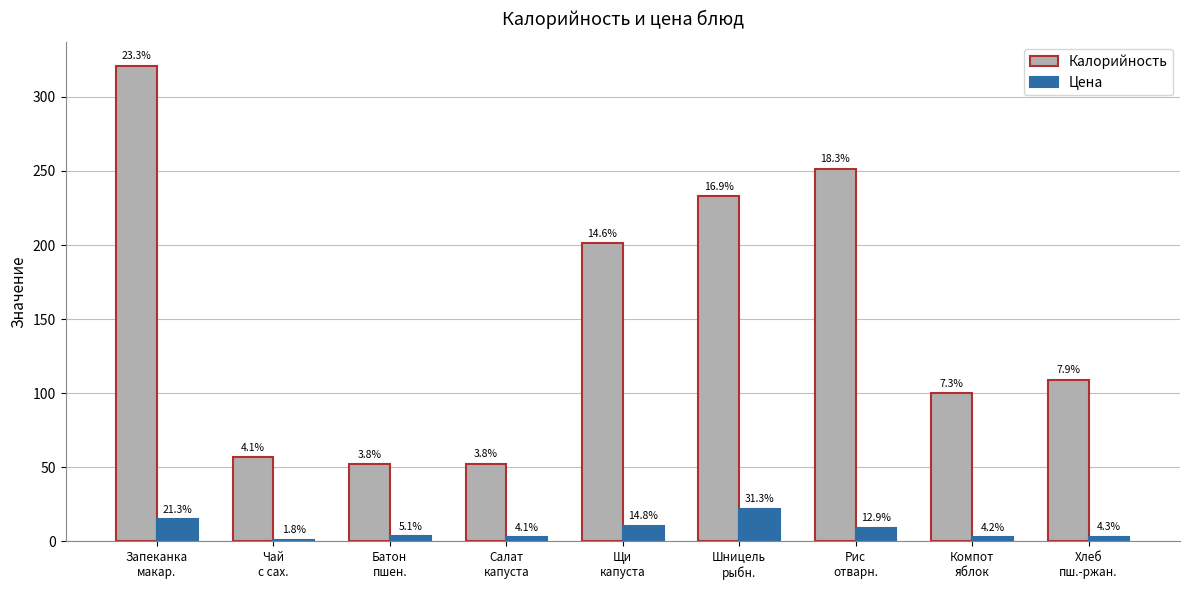

What are all the series names shown in the legend?

Калорийность, Цена